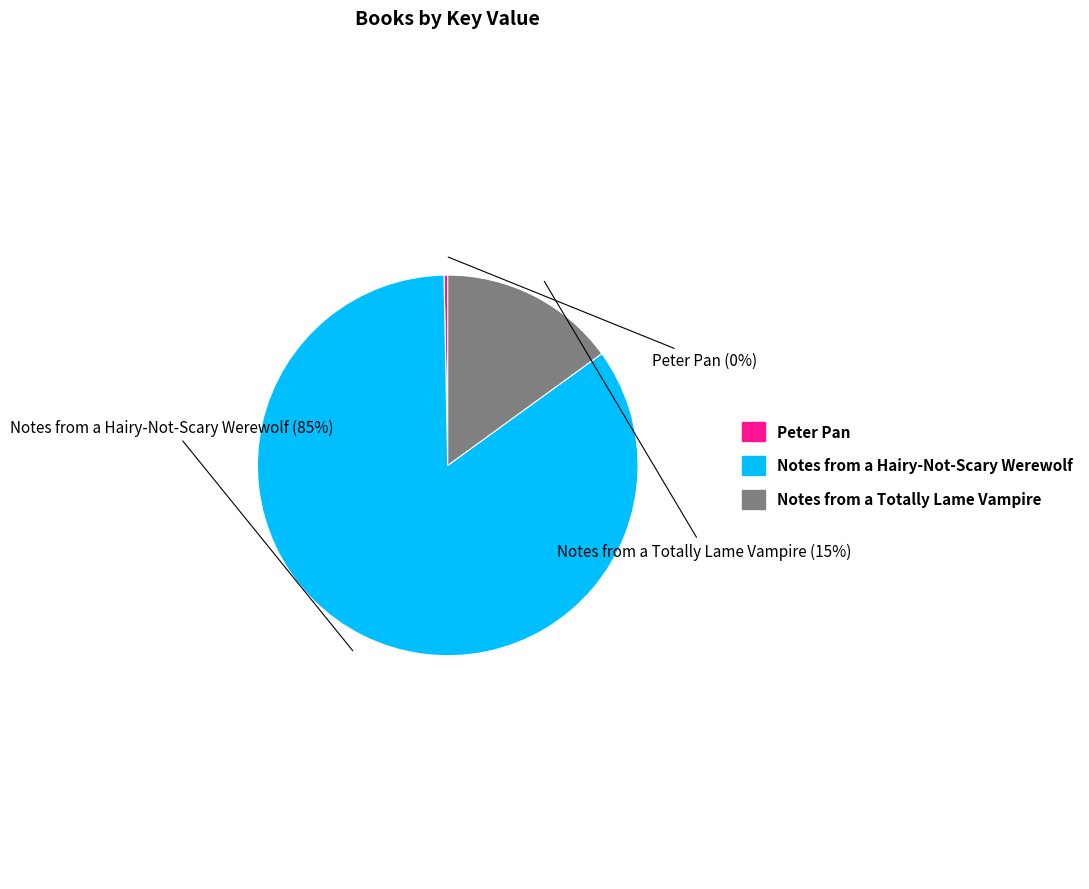

Combined, do Peter Pan and Notes from a Hairy-Not-Scary Werewolf account for over 50%?

Yes